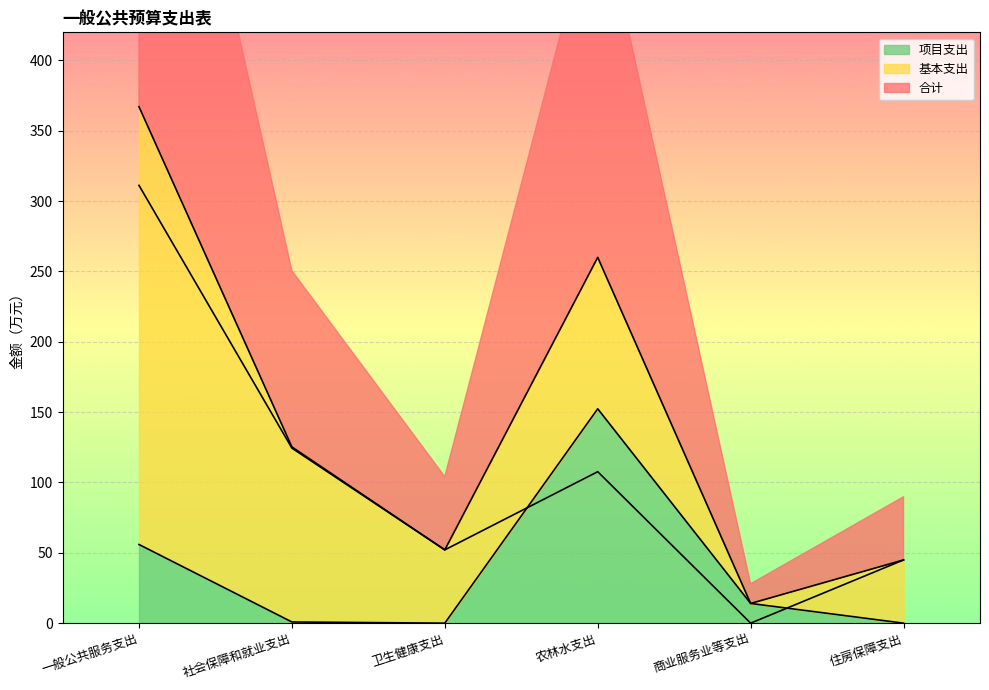

What is the label of the 2nd point from the right?

商业服务业等支出